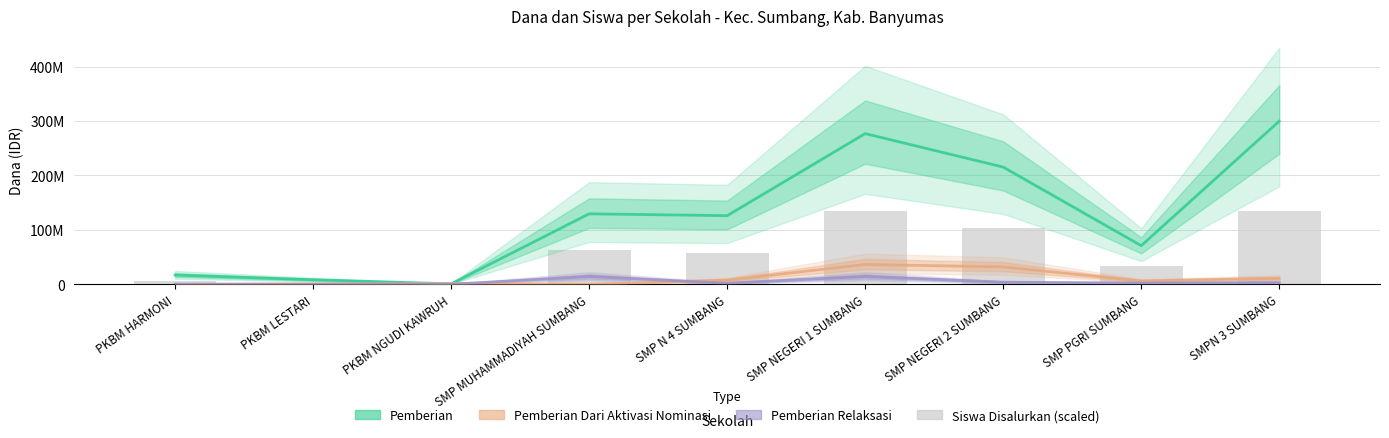

What is the approximate value of Pemberian at PKBM LESTARI?

8250000.0